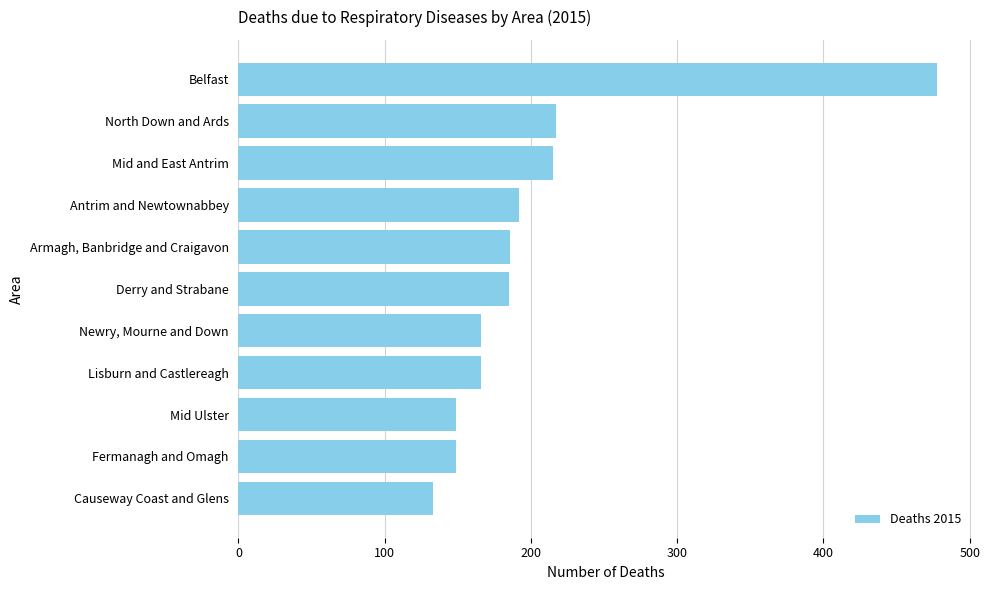

Which has a higher value, Fermanagh and Omagh or Lisburn and Castlereagh?

Lisburn and Castlereagh